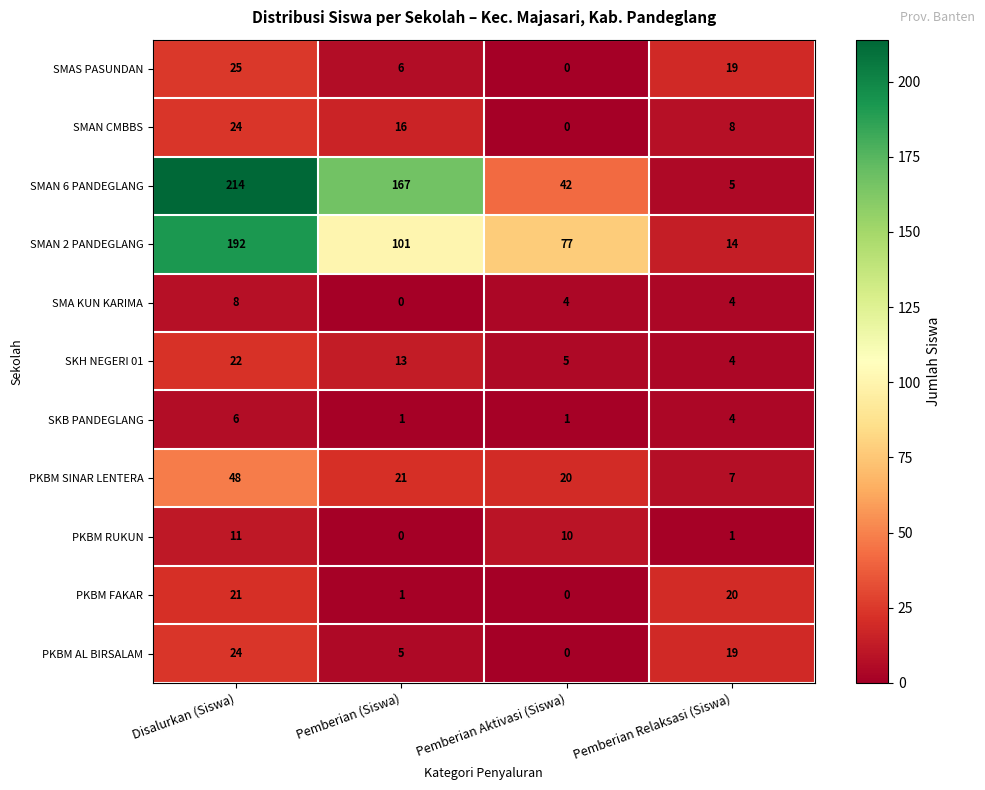

Count the number of categories in the chart.

4